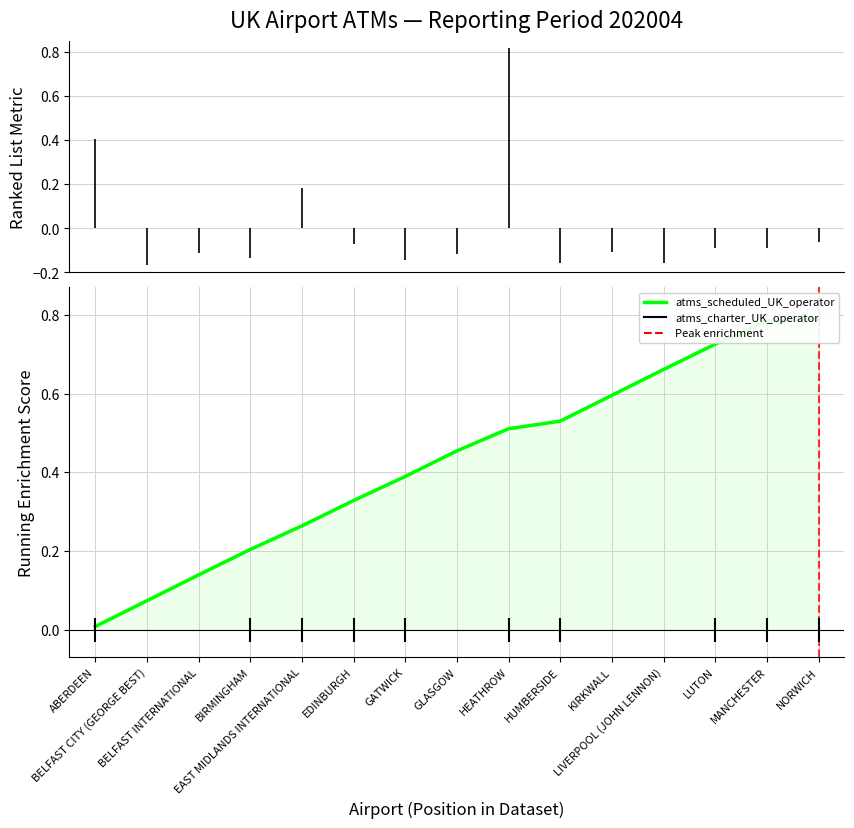

Reading right to left, list all the values displayed in this chart.

NORWICH=0.8	MANCHESTER=0.8	LUTON=0.7	LIVERPOOL (JOHN LENNON)=0.7	KIRKWALL=0.6	HUMBERSIDE=0.5	HEATHROW=0.5	GLASGOW=0.5	GATWICK=0.4	EDINBURGH=0.3	EAST MIDLANDS INTERNATIONAL=0.3	BIRMINGHAM=0.2	BELFAST INTERNATIONAL=0.1	BELFAST CITY (GEORGE BEST)=0.1	ABERDEEN=0.0